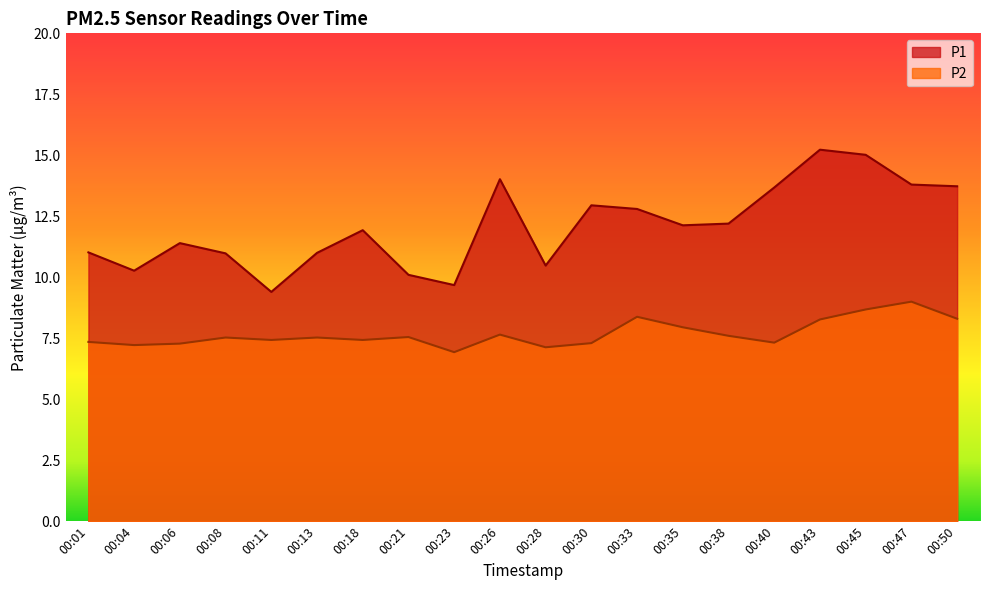

The P2 series shows 7.3 at 00:40. True or false?

True